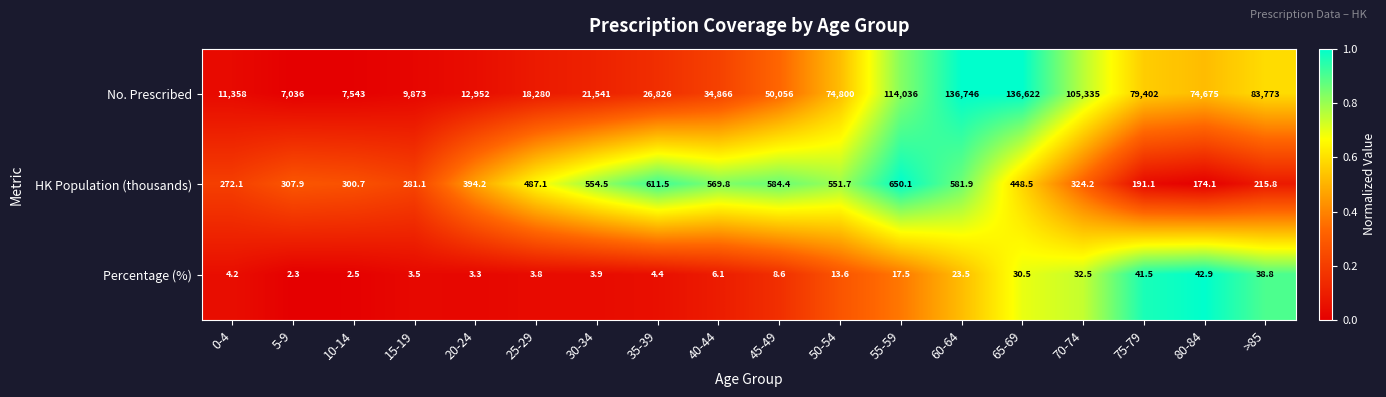

At which category is the sum across all series the highest?

60-64